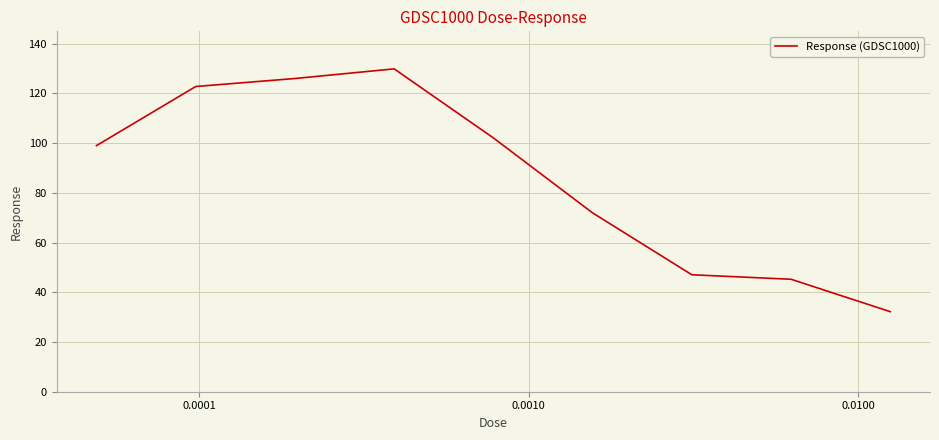

What is the smallest value displayed?

32.2